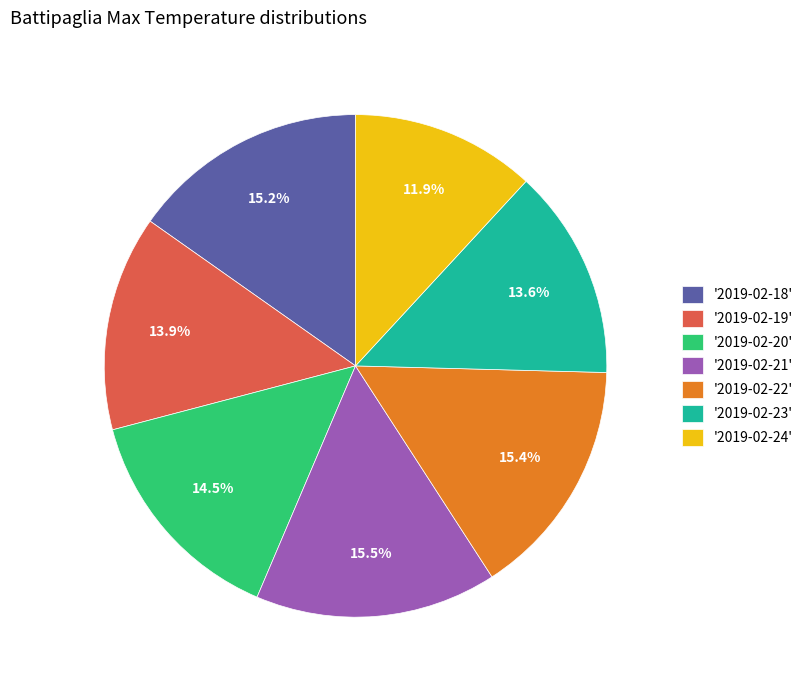

Is there any slice that represents more than half of the pie?

No